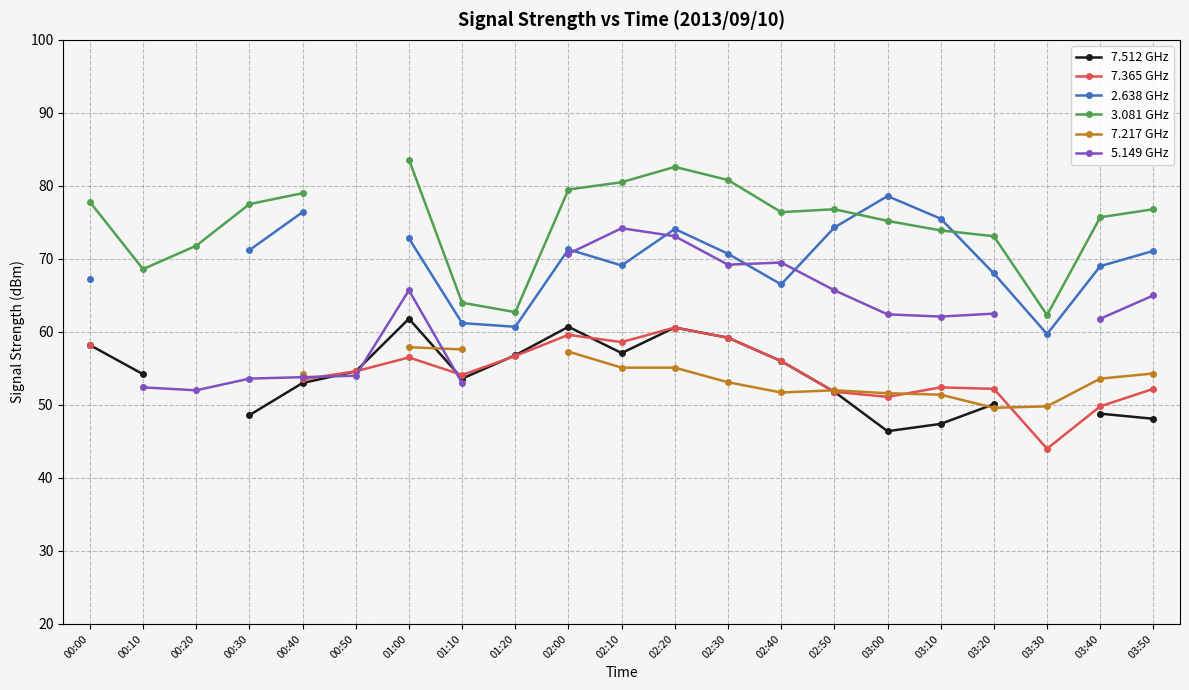

What is the total value across all series at 01:00?

398.3